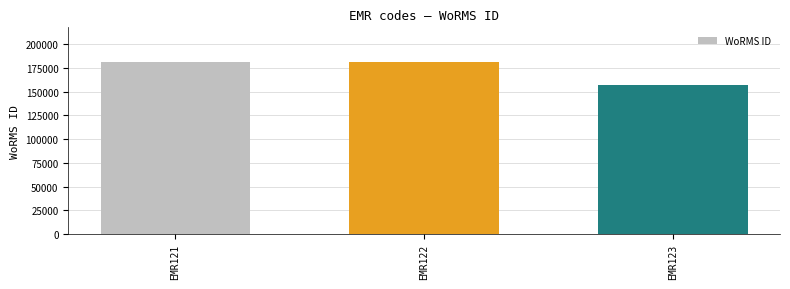

Which category has the lowest value across all series?

EMR123